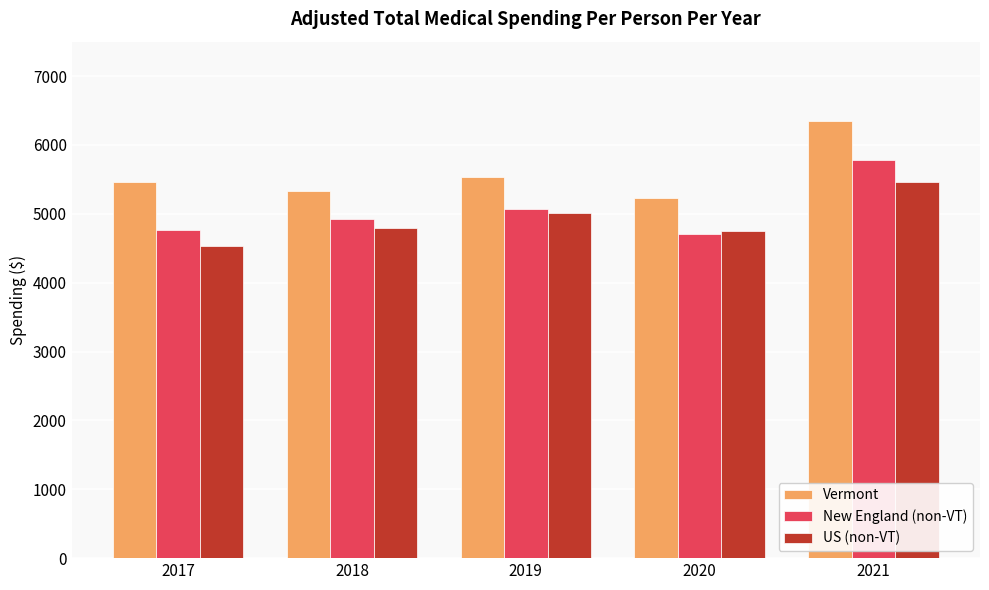

Which series has the largest total across all categories?

Vermont